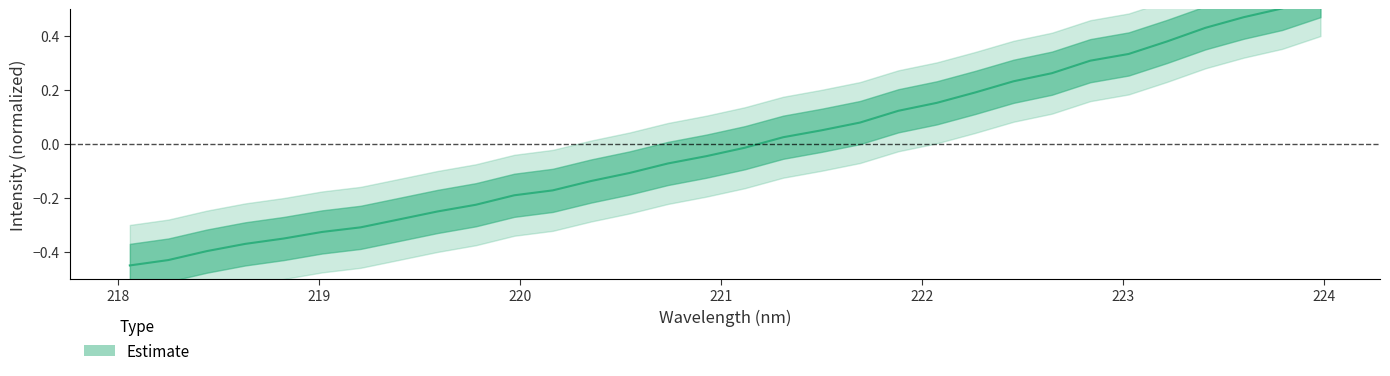

What is the maximum value shown in the chart?

0.6